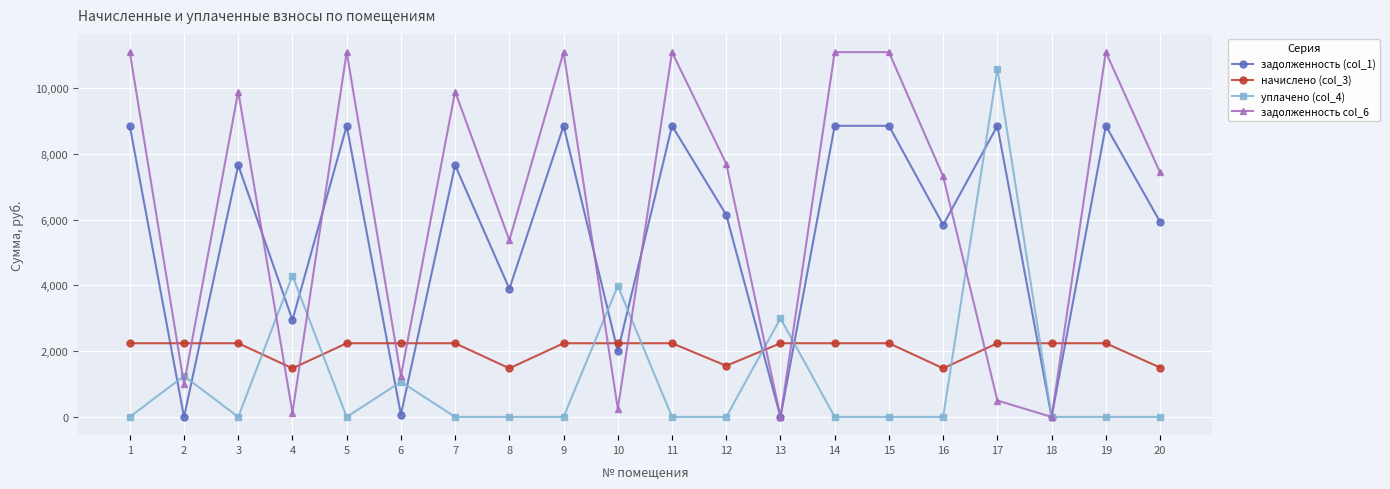

Is the value of задолженность col_6 at 15 greater than the value of задолженность (col_1) at 13?

Yes